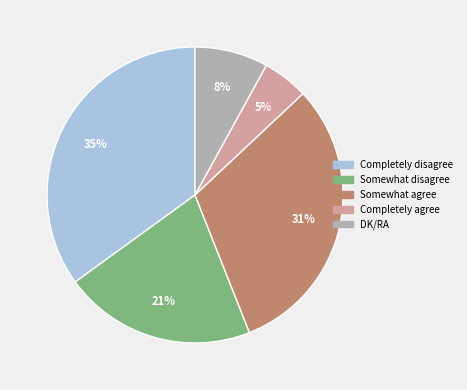

To the nearest percent, what is the difference between the largest and smallest slice percentages?

30%